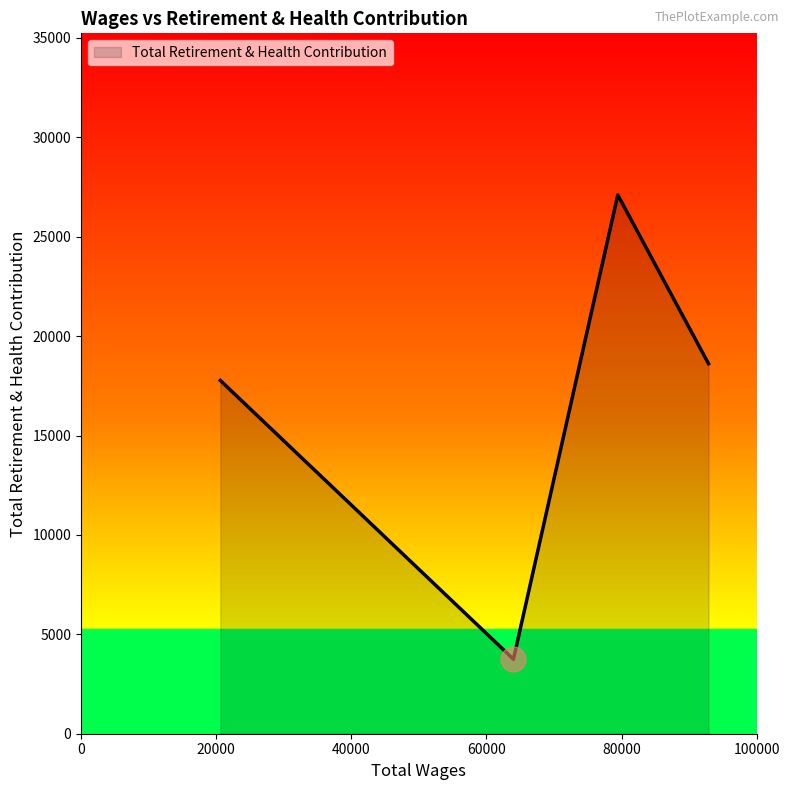

How many interior local peaks (higher than both neighbors) does the data have?

1